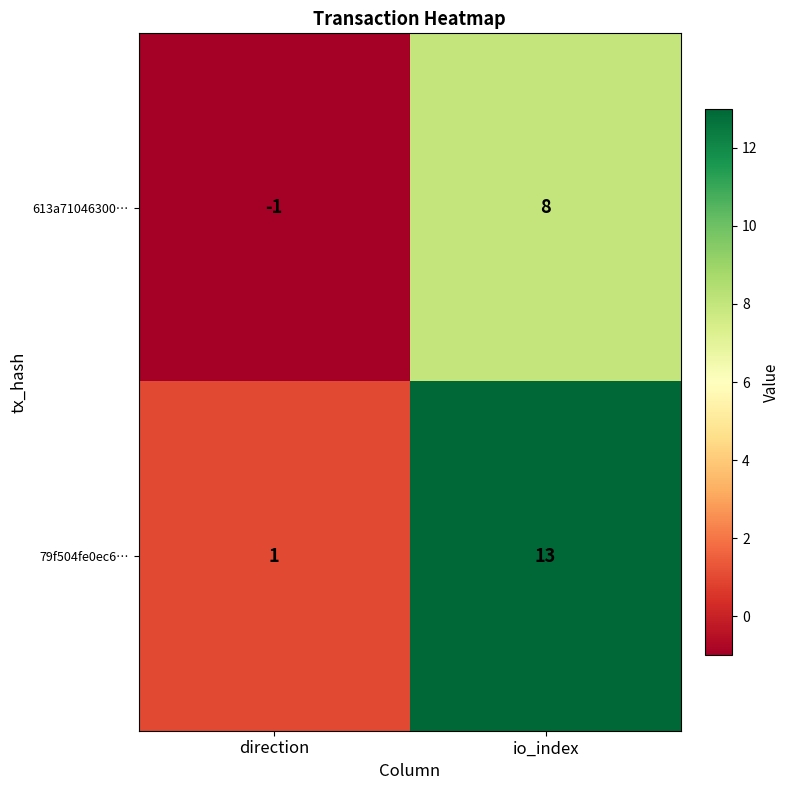

Where is 613a71046300… nearest to the value 3?

direction